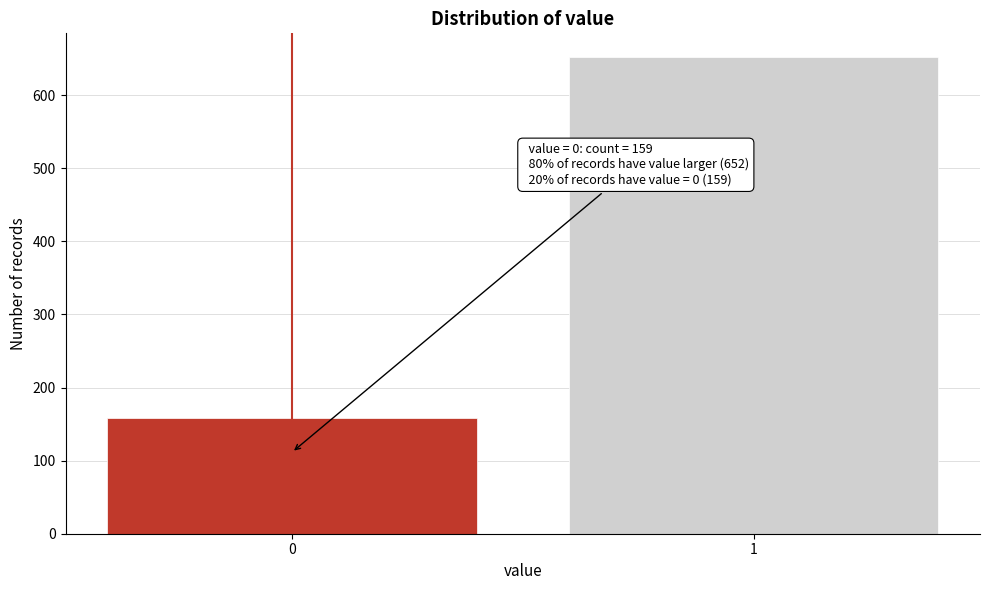

Reading left to right, extract all data points from this chart.

0=159	1=652